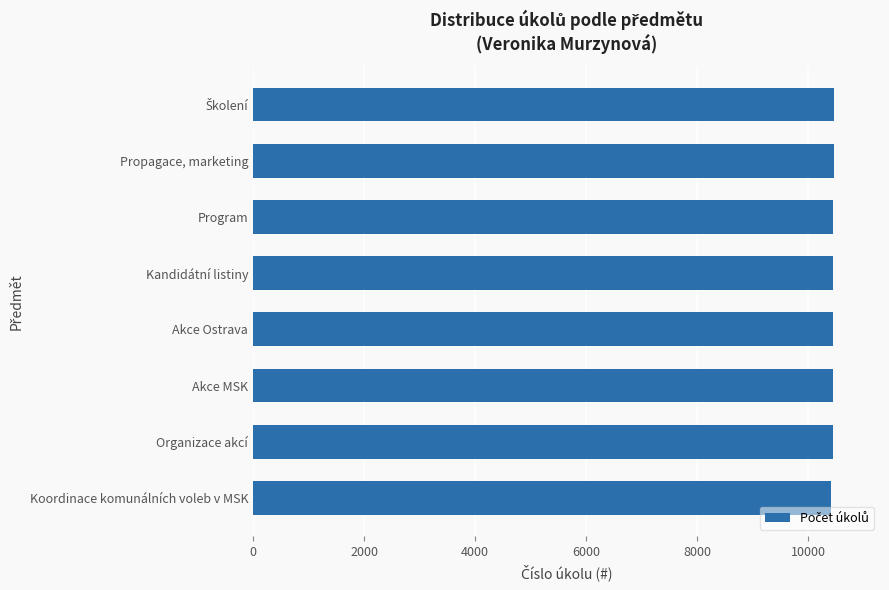

What is the difference between the maximum and minimum values?

52